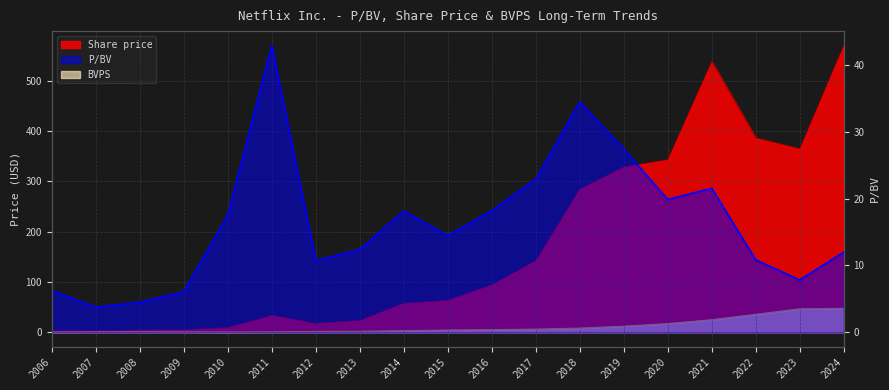

How many categories are shown in the chart?

19